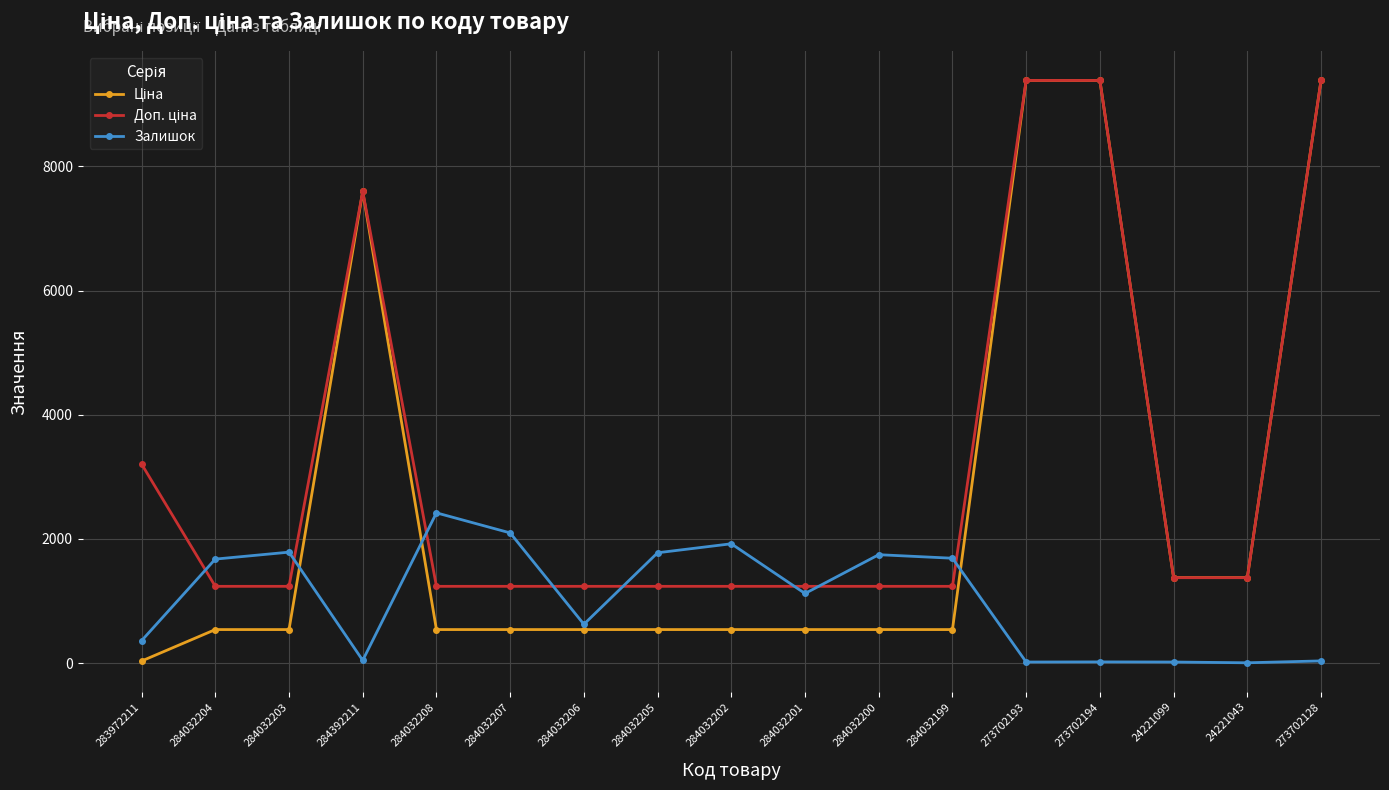

Does the chart display data point markers on the line(s)?

Yes